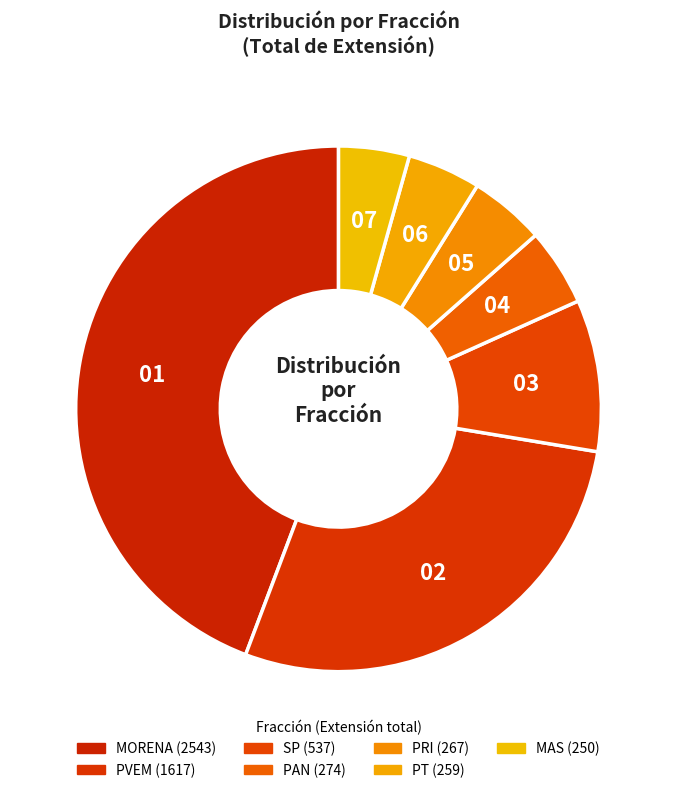

Does PAN account for over 50% of the chart?

No